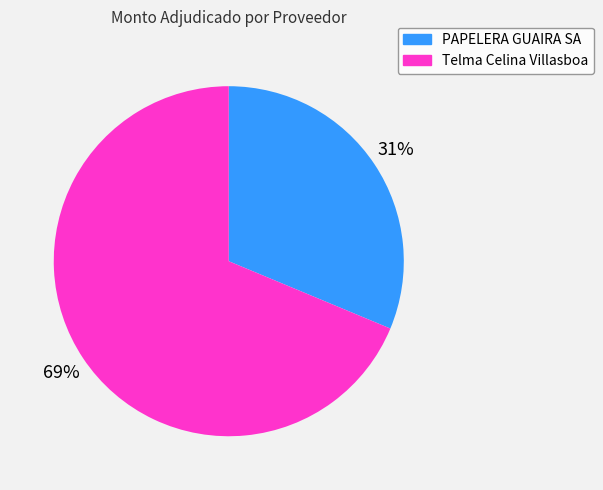

Which slice is the smallest?

PAPELERA GUAIRA SA